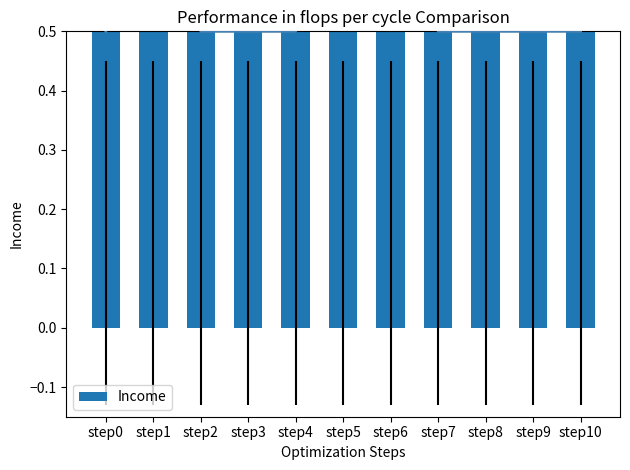

Reading left to right, extract all data points from this chart.

0.5	1.0	0.5	0.5	0.5	1.0	3.0	0.5	0.5	0.5	0.5